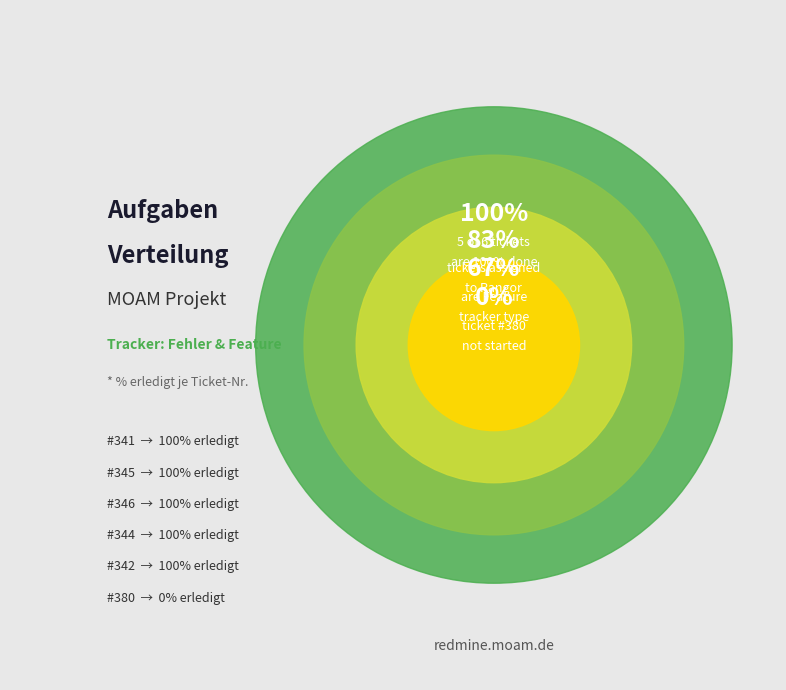

Which has a higher value, 345 or 344?

345